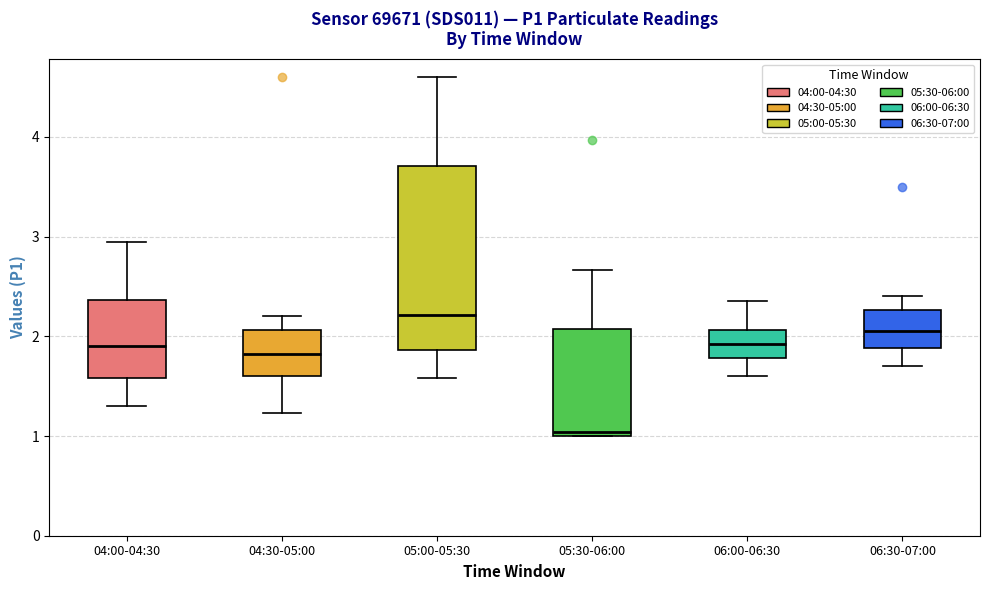

Reading left to right, transcribe this box plot: for each box, give where its median line is, the range the box spans, and where its two whiskers end, as read against the y-axis. The values are not printed on the chart, so give them approximately, as read against the axis.

04:00-04:30: median 1.9, box 1.6 to 2.4, whiskers 1.3 to 3.0
04:30-05:00: median 1.8, box 1.6 to 2.1, whiskers 1.2 to 2.2
05:00-05:30: median 2.2, box 1.9 to 3.7, whiskers 1.6 to 4.6
05:30-06:00: median 1.0 (just above the box's lower edge), box 1.0 to 2.1, whiskers 1.0 to 2.7
06:00-06:30: median 1.9, box 1.8 to 2.1, whiskers 1.6 to 2.4
06:30-07:00: median 2.1, box 1.9 to 2.3, whiskers 1.7 to 2.4